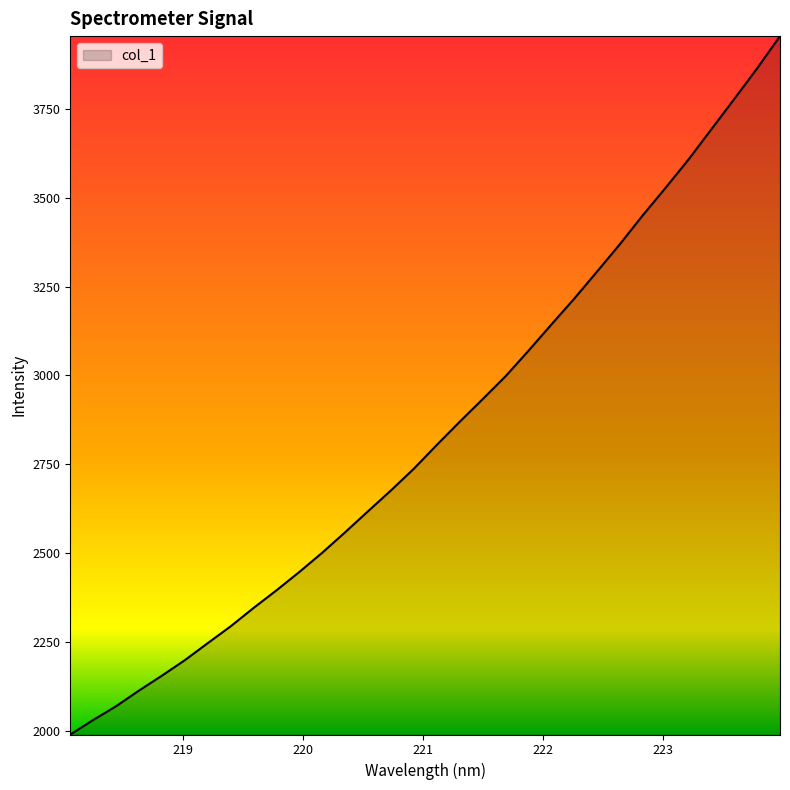

What is the average value?

2842.3